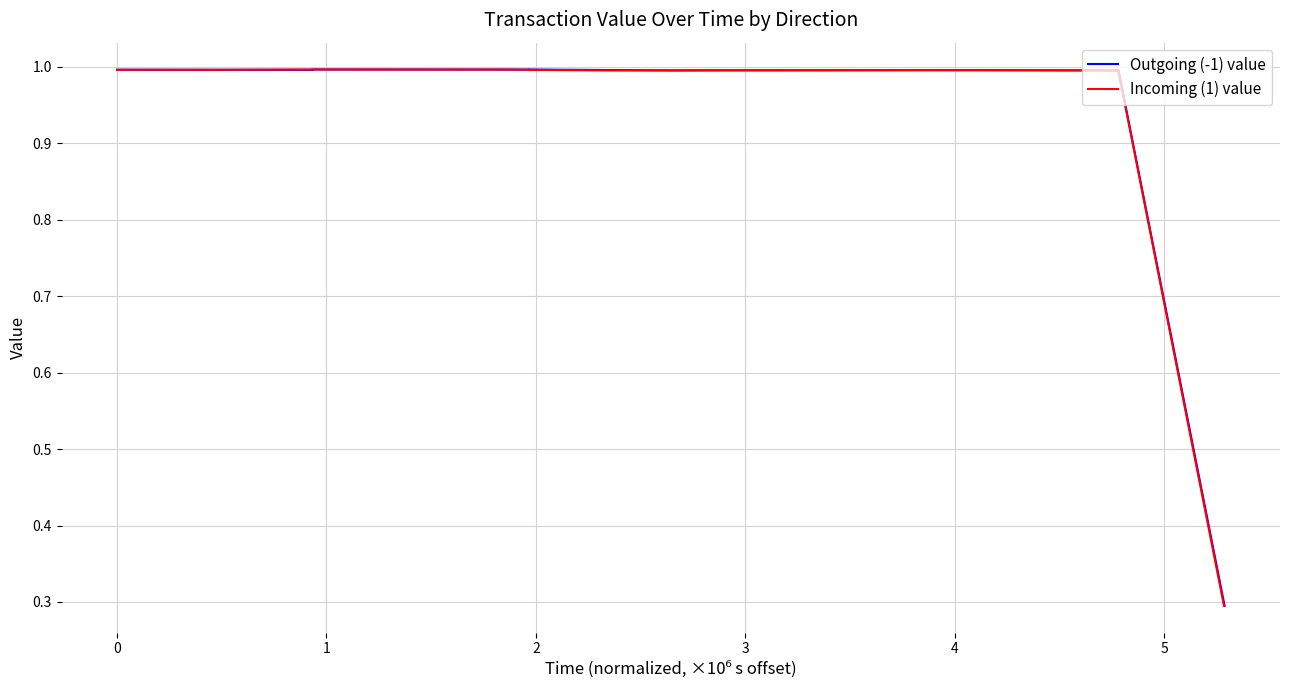

Does the chart display data point markers on the line(s)?

No